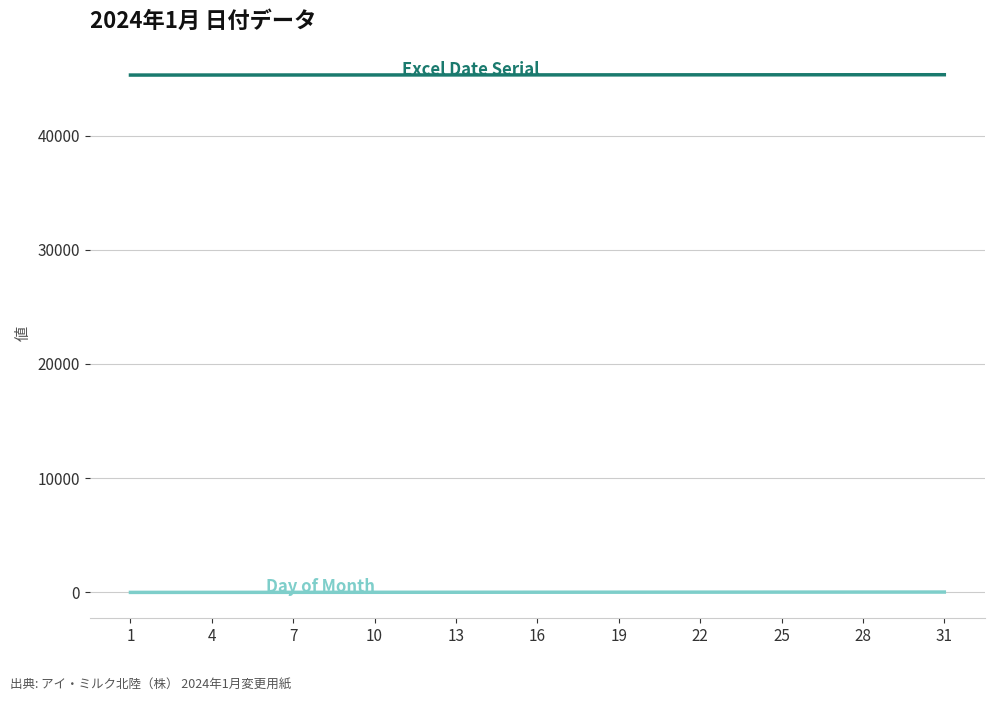

Which series changed the most between 1 and 22?

Excel Date Serial